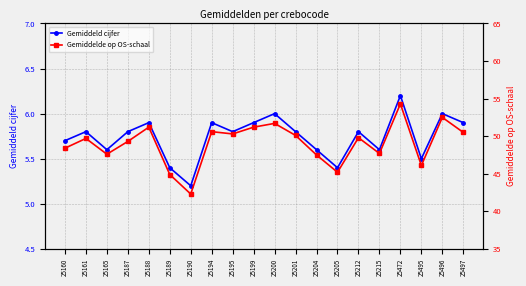

What is the difference between the highest and lowest values at 25165?

42.0